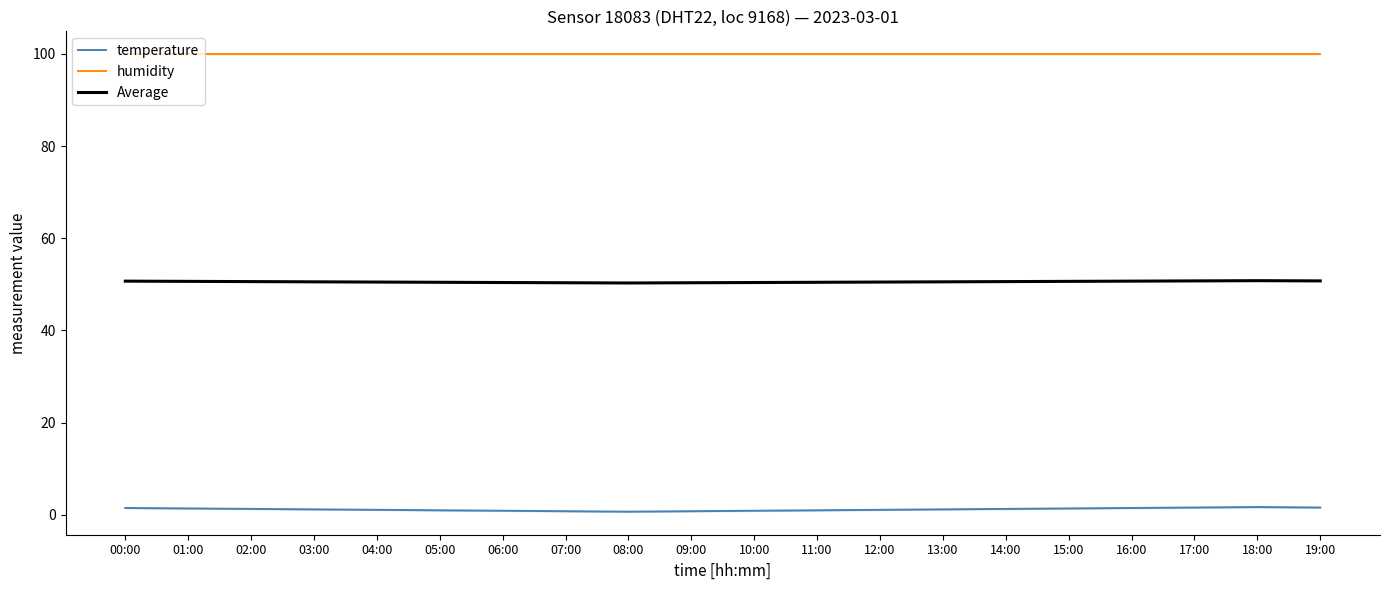

Does the chart have visible grid lines?

No